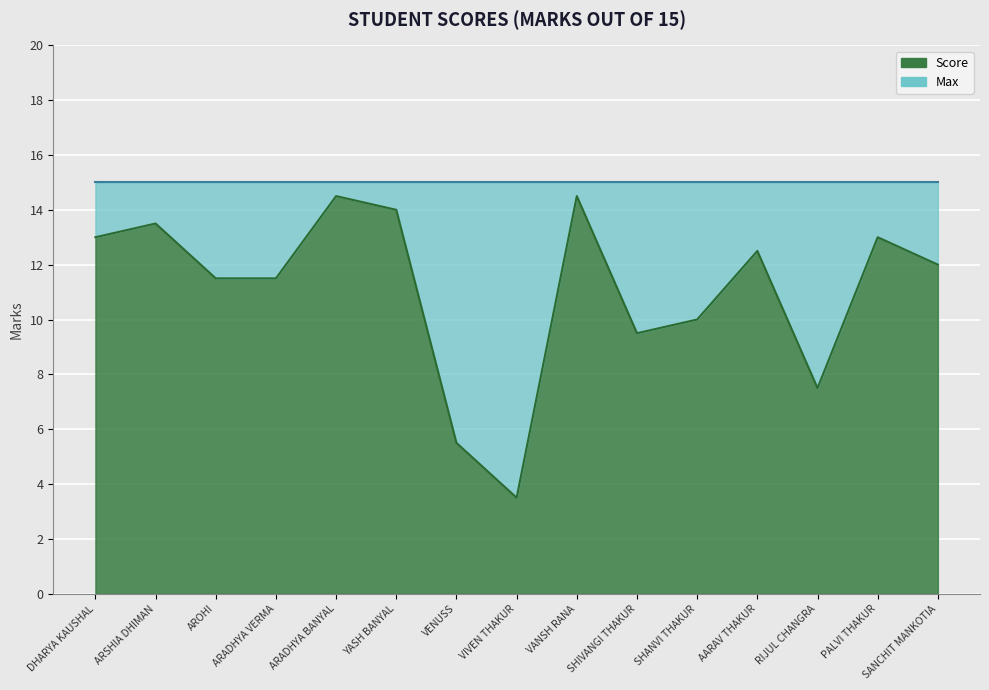

At which category does the data reach its first local valley?

VIVEN THAKUR